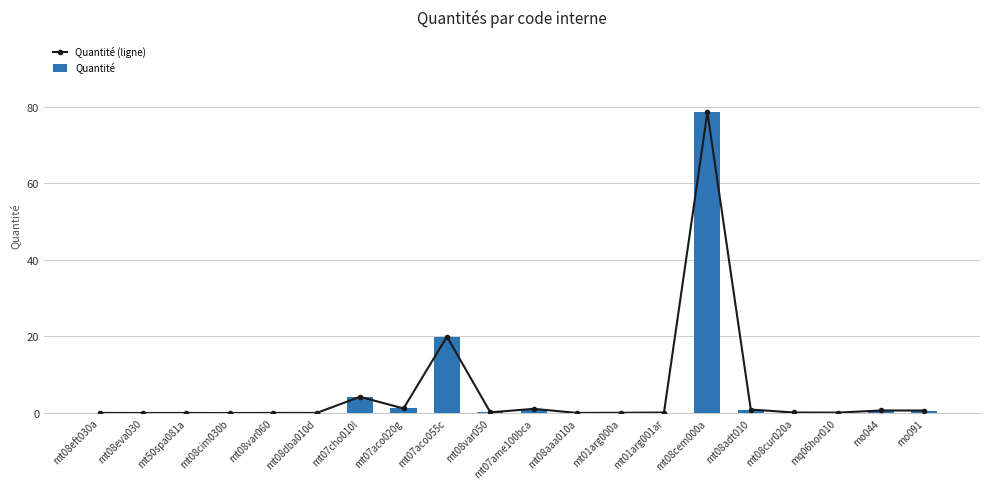

The value of Quantité at mt08aaa010a is 0.0. True or false?

False